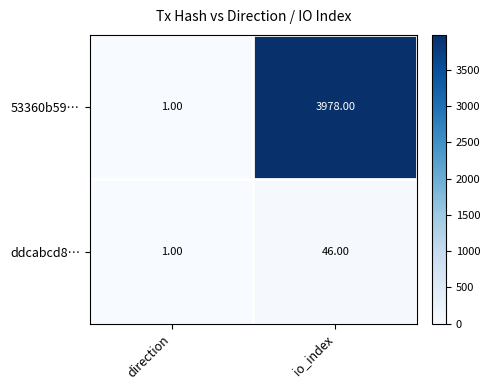

Rank the series by their average value, from highest to lowest.

53360b59…, ddcabcd8…